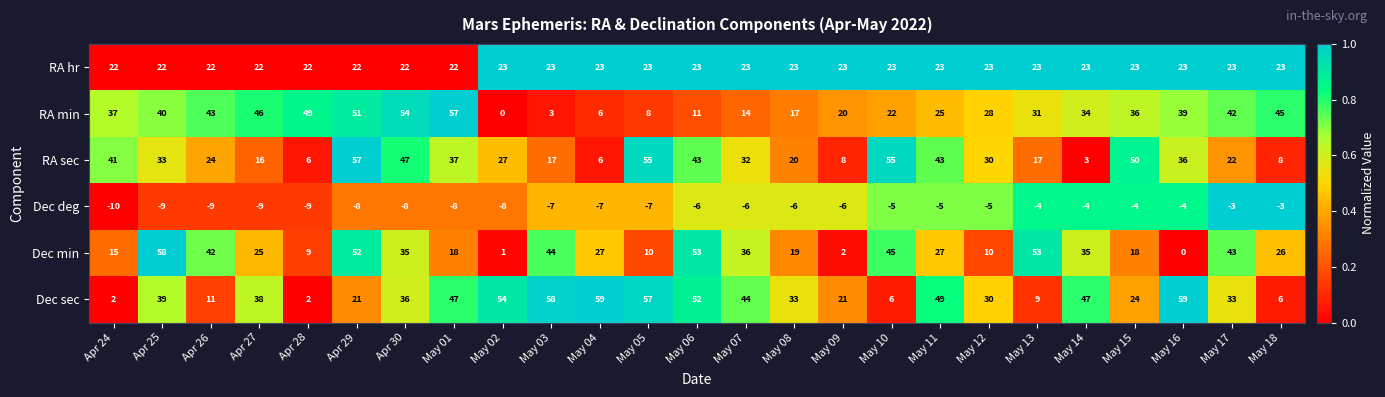

At which label does RA min first exceed 34?

Apr 24